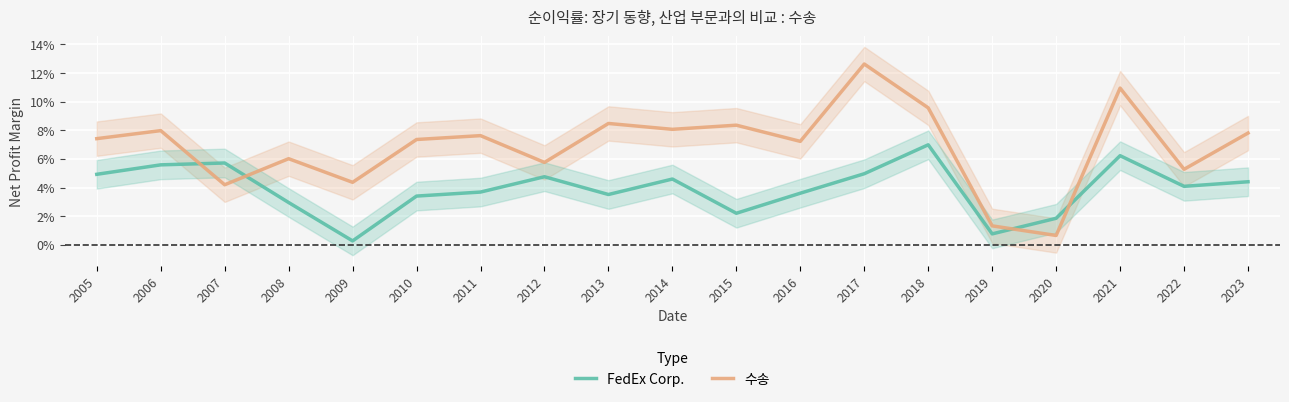

How many lines are shown in the chart?

2